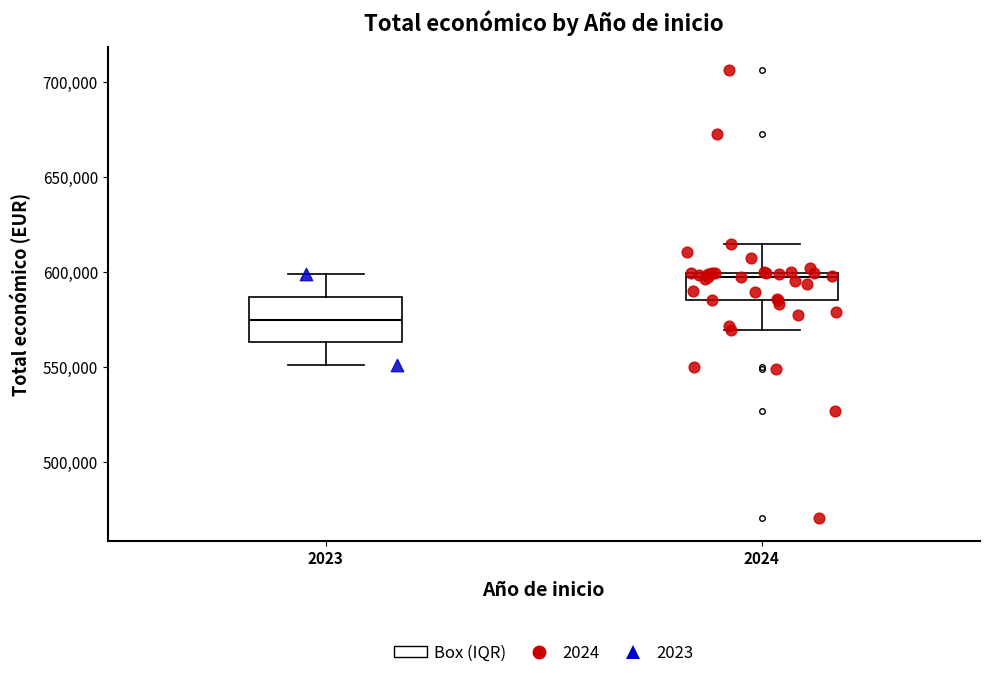

Reading left to right, read every box against the y-axis: the position of its median line, the range the box covers, and the ends of its whiskers. The values are not printed on the chart, so give them approximately, as read against the axis.

2023: median 575000, box 565000 to 585000, whiskers 550000 to 600000
2024: median 600000 (just below the box's upper edge), box 585000 to 600000, whiskers 570000 to 615000